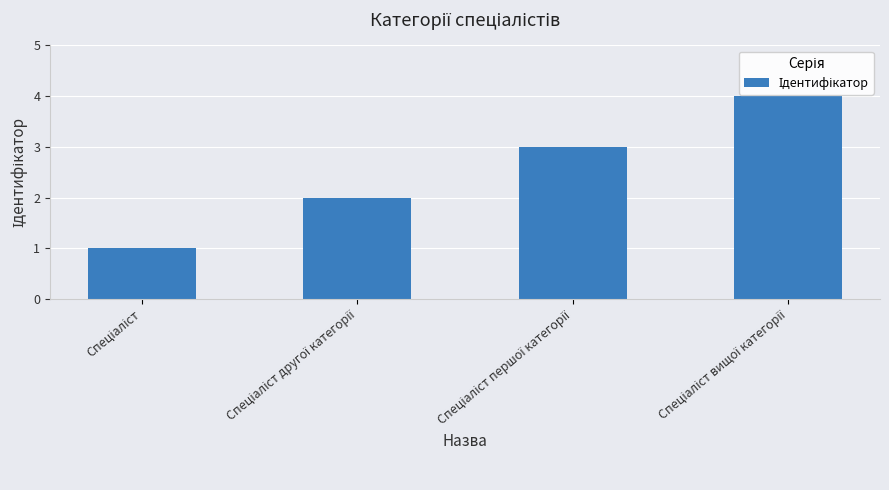

What is the difference between the maximum and minimum values?

3